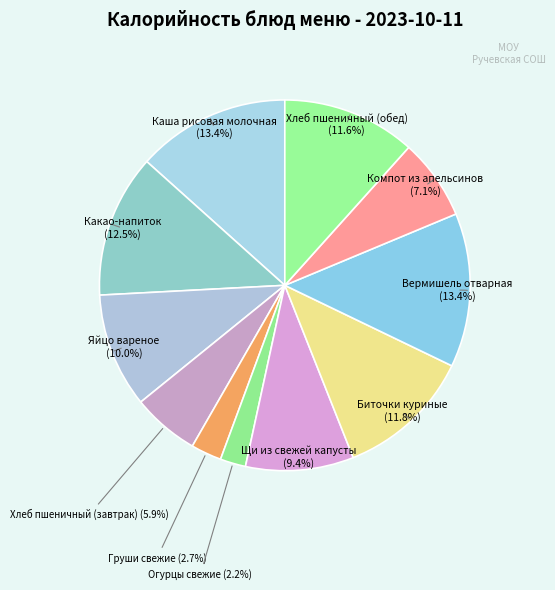

To the nearest percent, what is the combined percentage of Хлеб пшеничный (обед) and Вермишель отварная?

25%